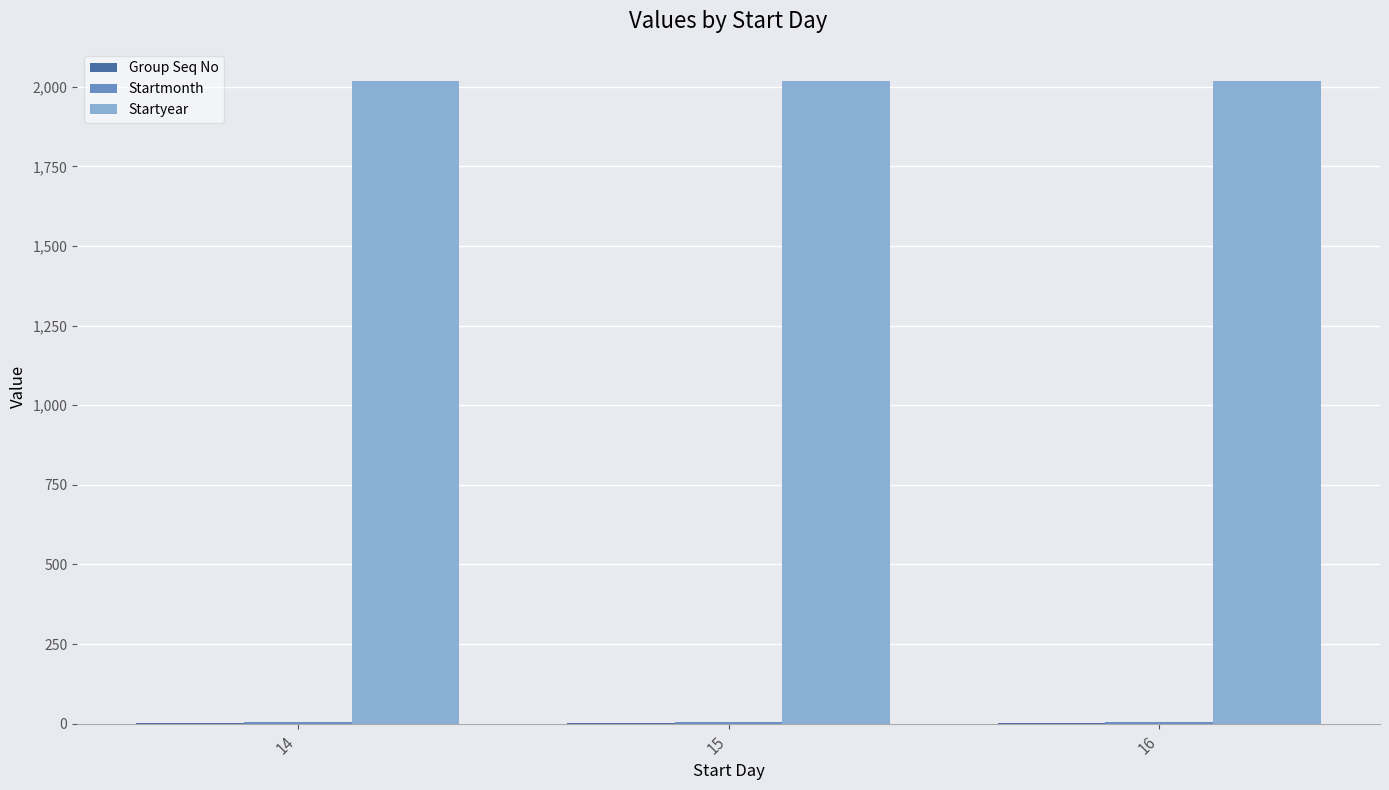

The value of Startyear at 14 is 798. True or false?

False